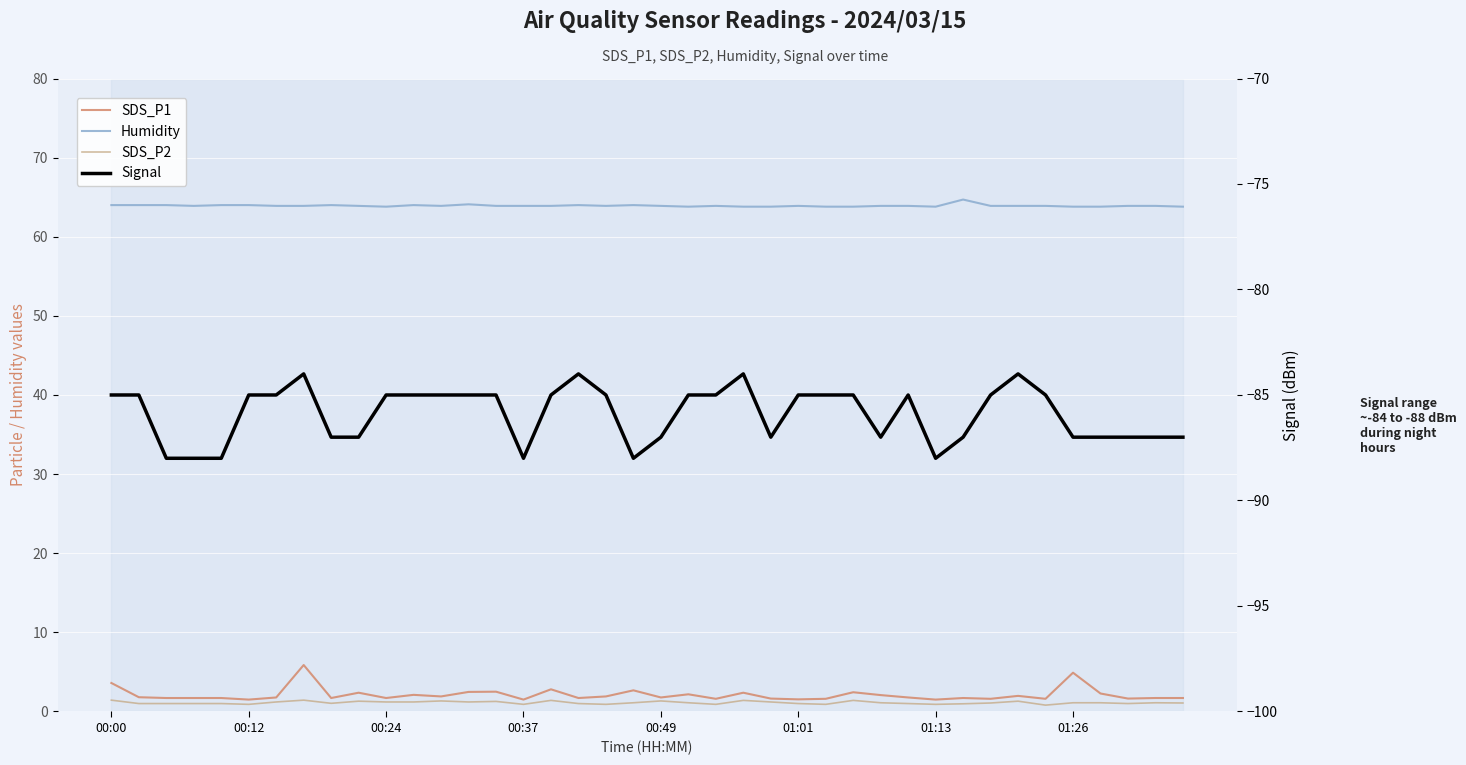

True or false: SDS_P1 and SDS_P2 cross at least once.

False